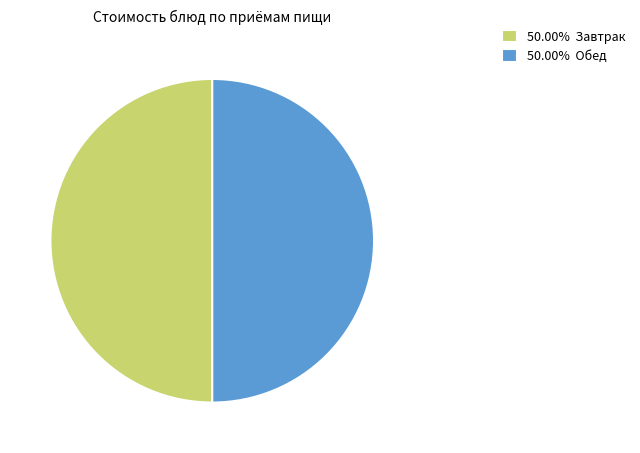

Approximately how many times larger is the value at 50.00% Обед compared to 50.00% Завтрак?

1.0